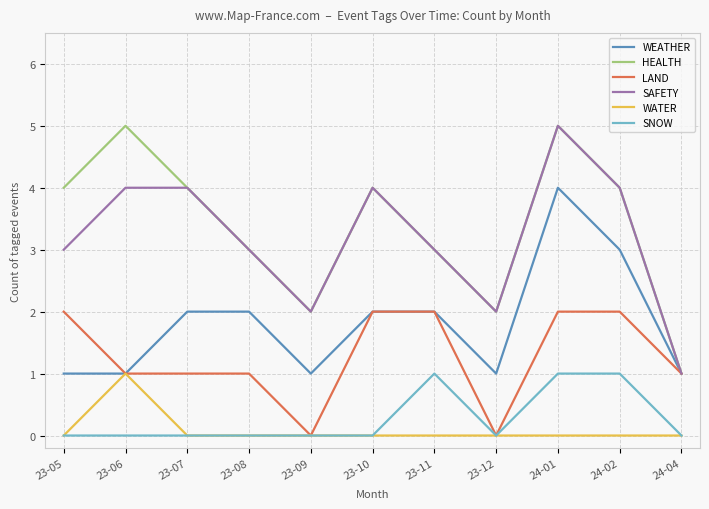

Count the number of data series in this chart.

6